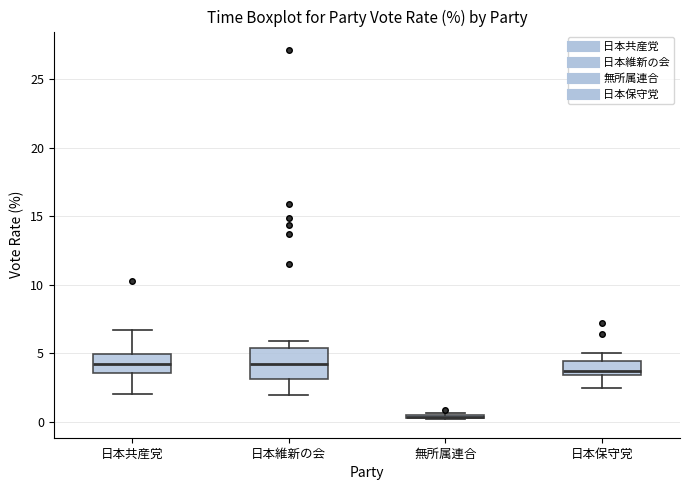

Where is the upper edge of the box for 日本保守党 on the y-axis? The values are not printed on the chart, so give them approximately, as read against the axis.

4.5